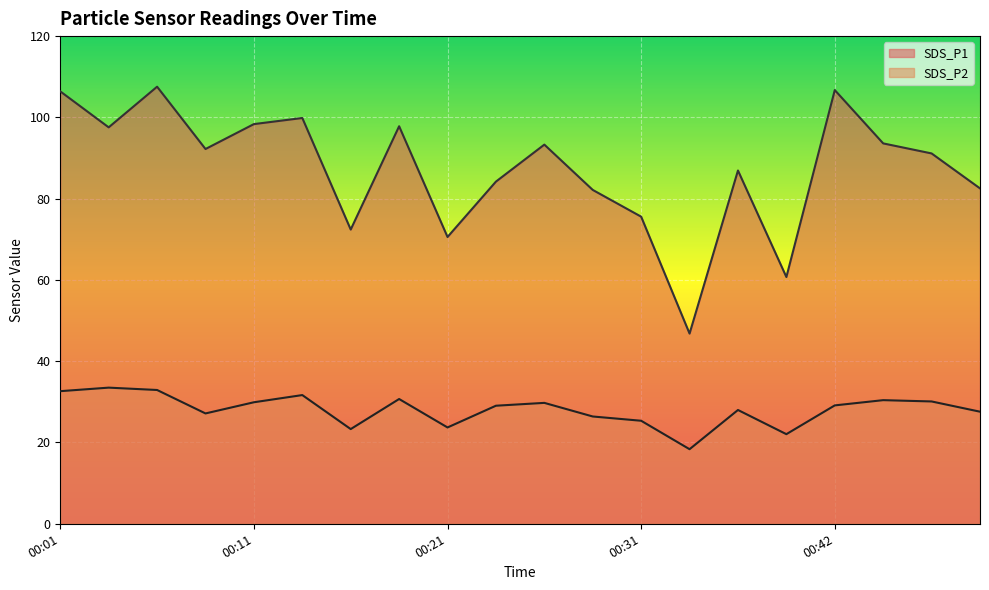

Reading right to left, what are all the values shown in this chart?

SDS_P1: 82.5	91.1	93.6	106.7	60.7	86.9	46.8	75.6	82.2	93.3	84.2	70.6	97.8	72.4	99.8	98.3	92.2	107.5	97.5	106.4
SDS_P2: 27.6	30.1	30.4	29.1	22.1	28.0	18.4	25.4	26.4	29.8	29.1	23.7	30.7	23.3	31.7	29.9	27.1	32.9	33.5	32.6